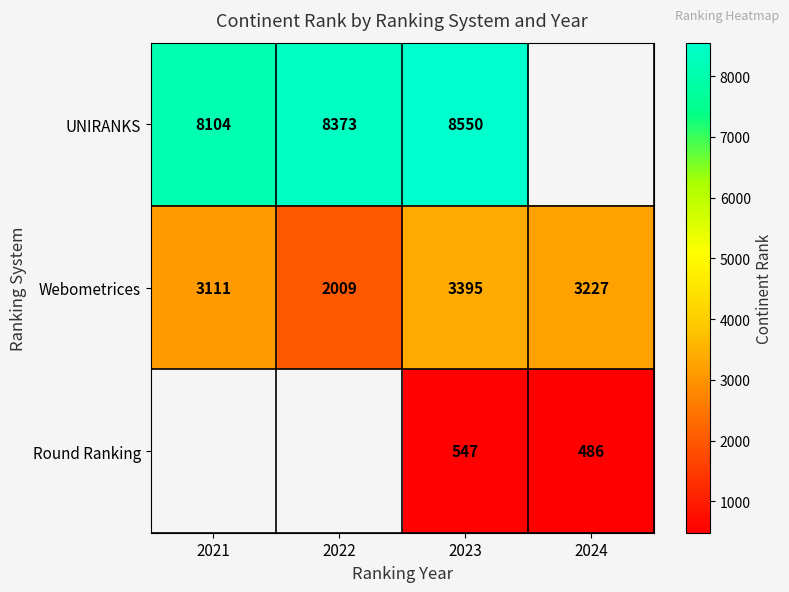

At 2023, list the series in order from largest to smallest.

UNIRANKS, Webometrices, Round Ranking